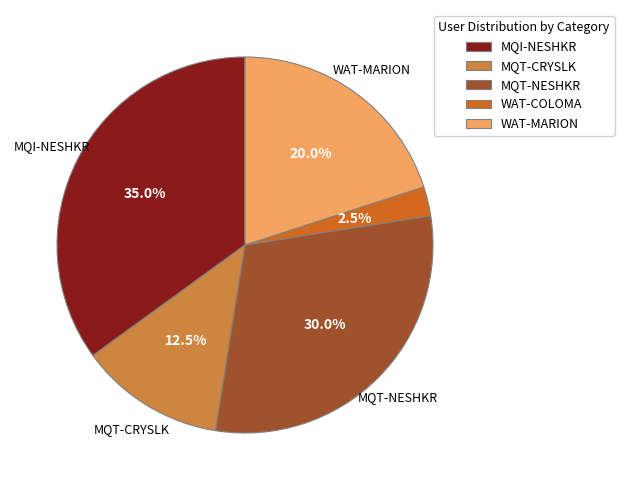

Do WAT-MARION and MQI-NESHKR together represent more than half of the pie?

Yes